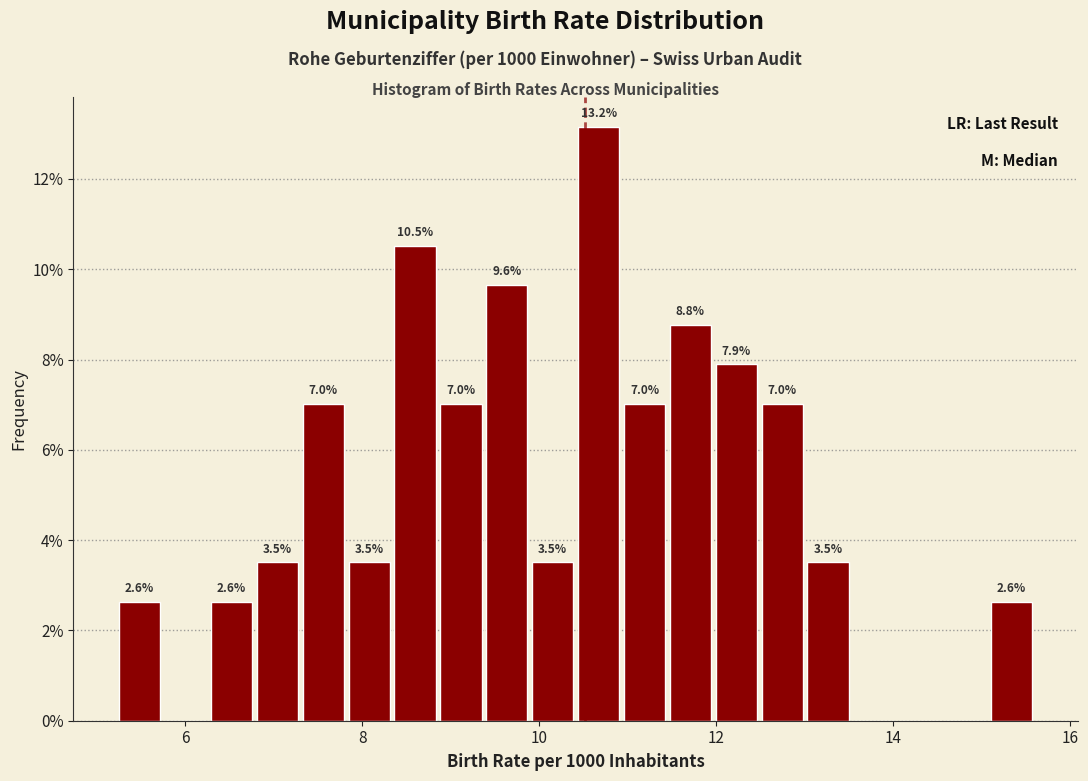

Around what value on the x-axis is the tallest bar? Give the approximate position of its centre, as read against the axis.

10.6